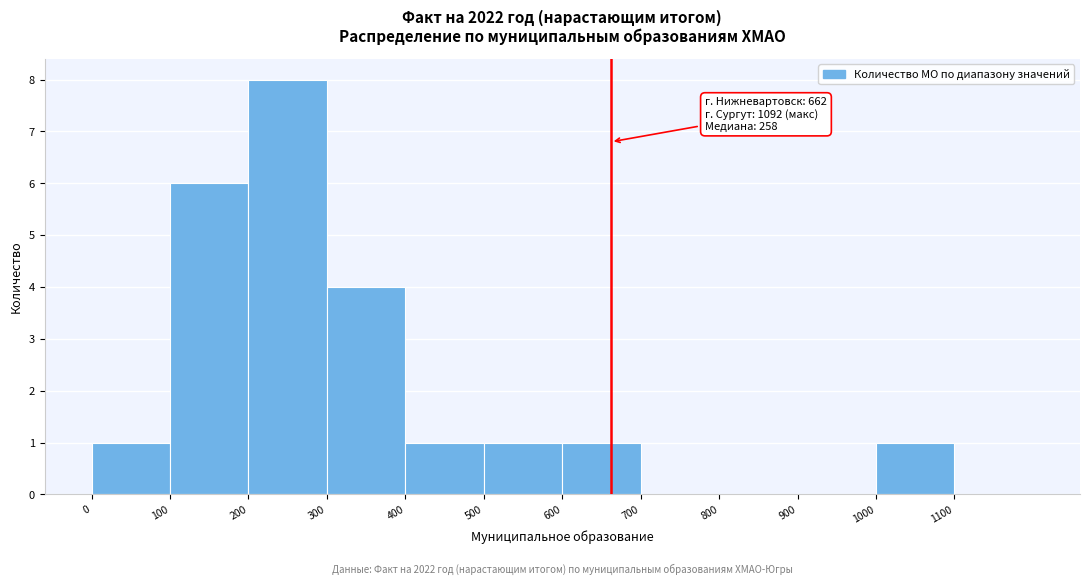

Which range on the x-axis has the tallest bar?

200 to 300